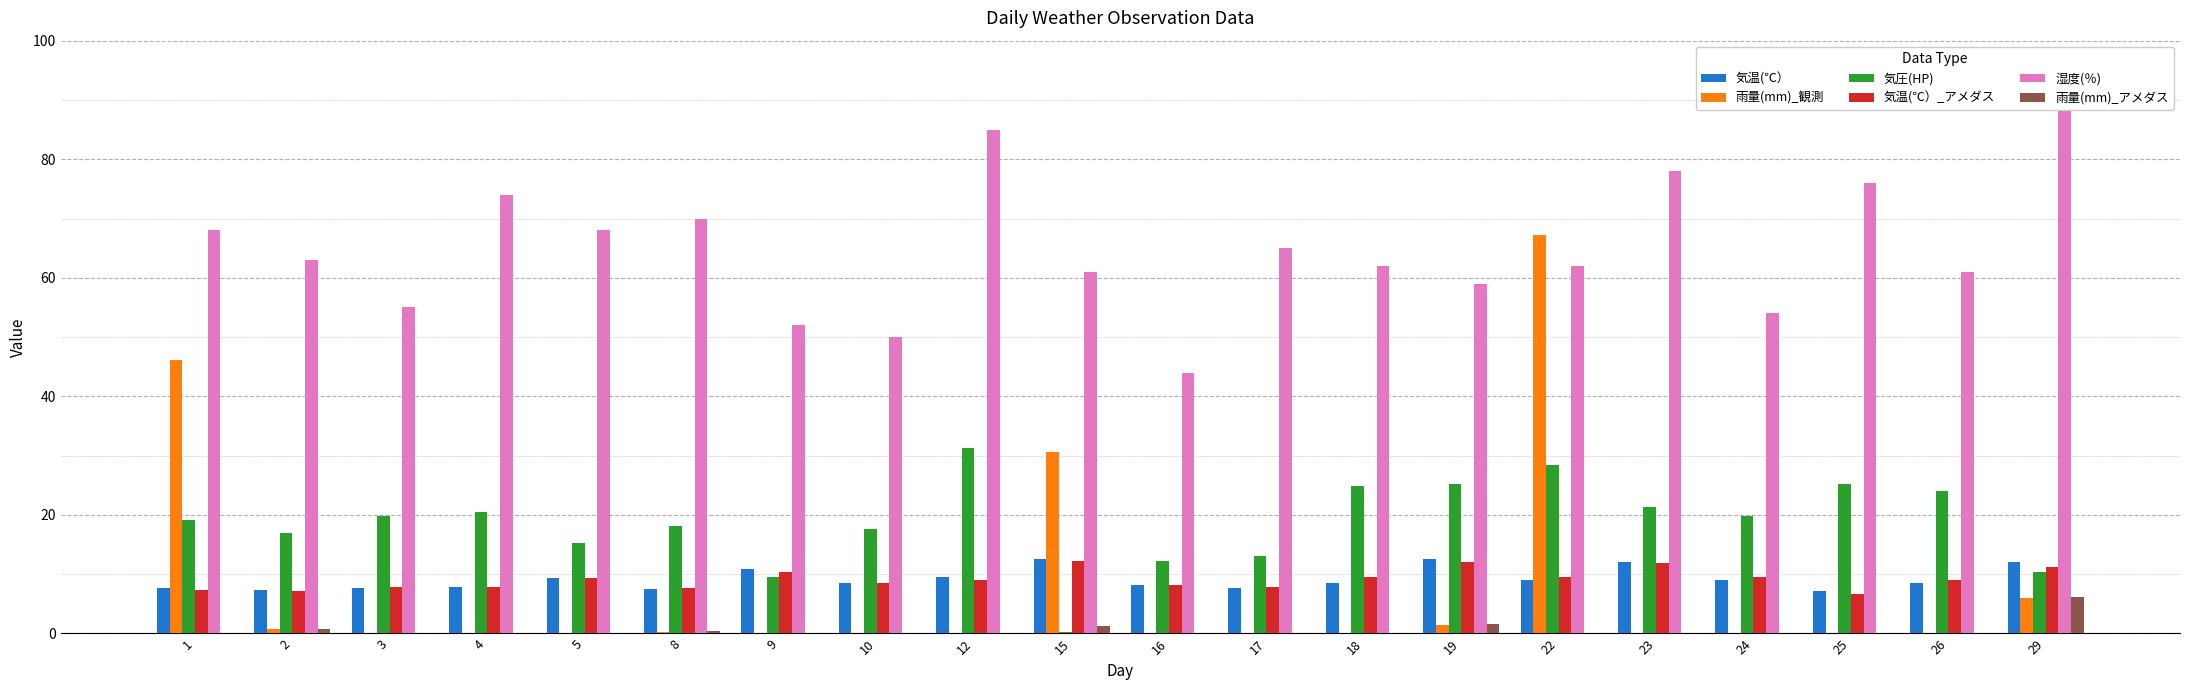

At which label is 雨量(mm)_アメダス closest to 3?

19